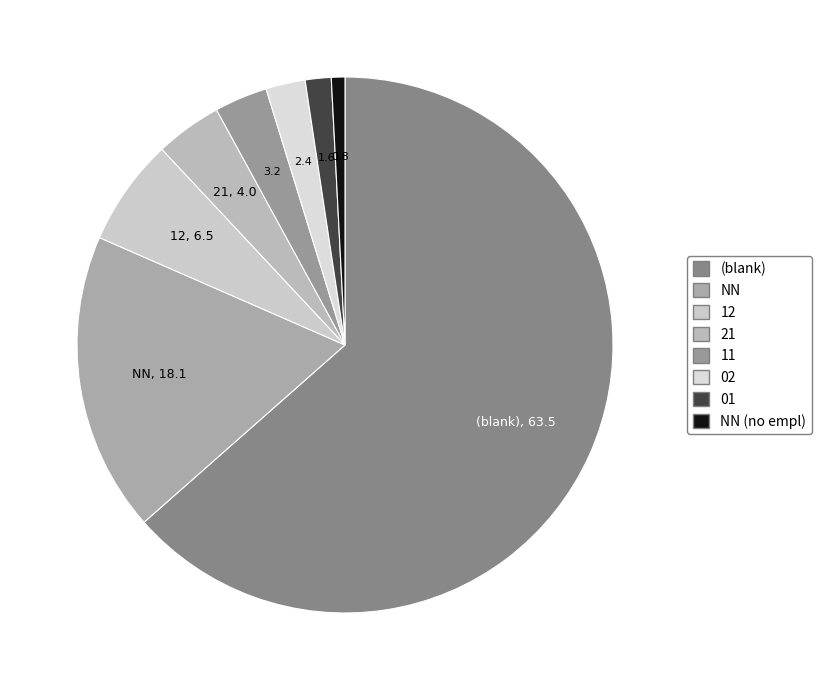

How many slices are in this pie chart?

8